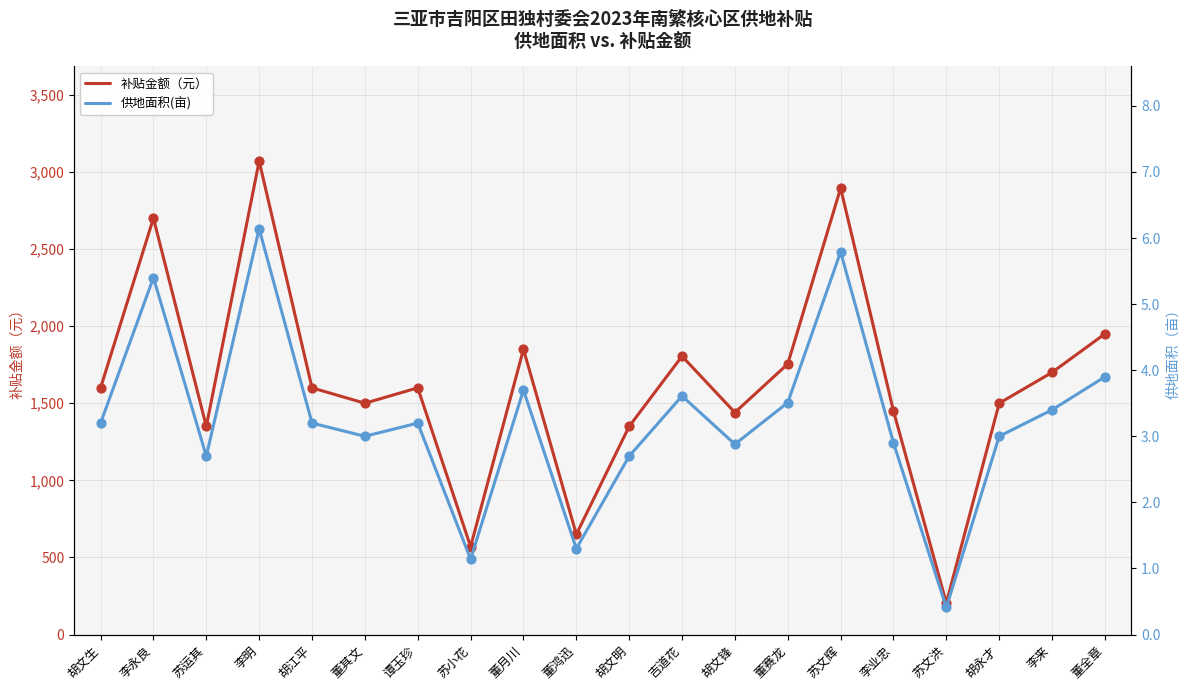

At which category is the sum across all series the highest?

李明